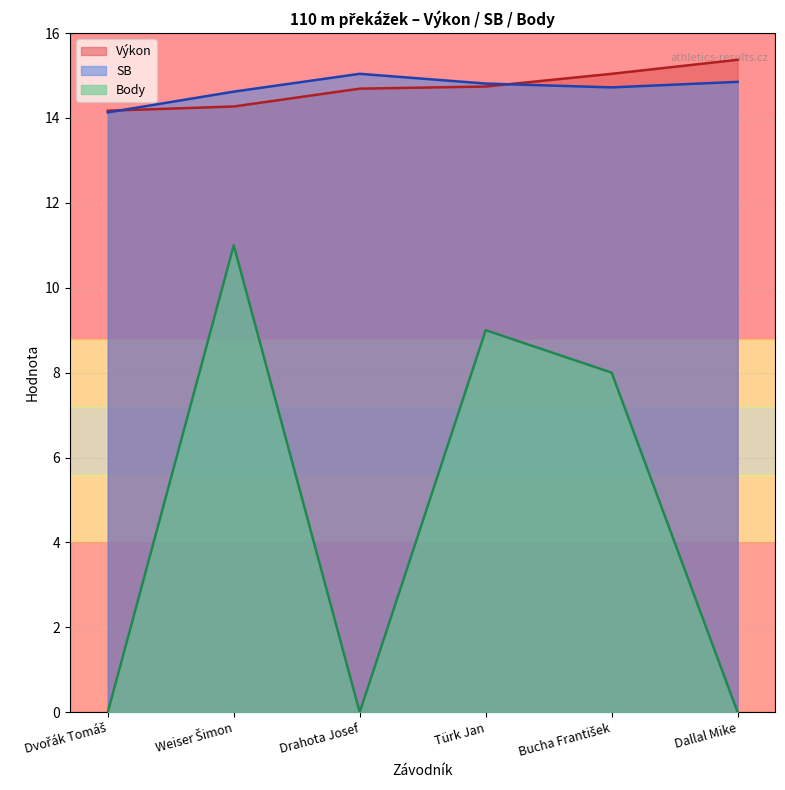

What is the difference between the maximum and minimum values in the SB series?

0.9